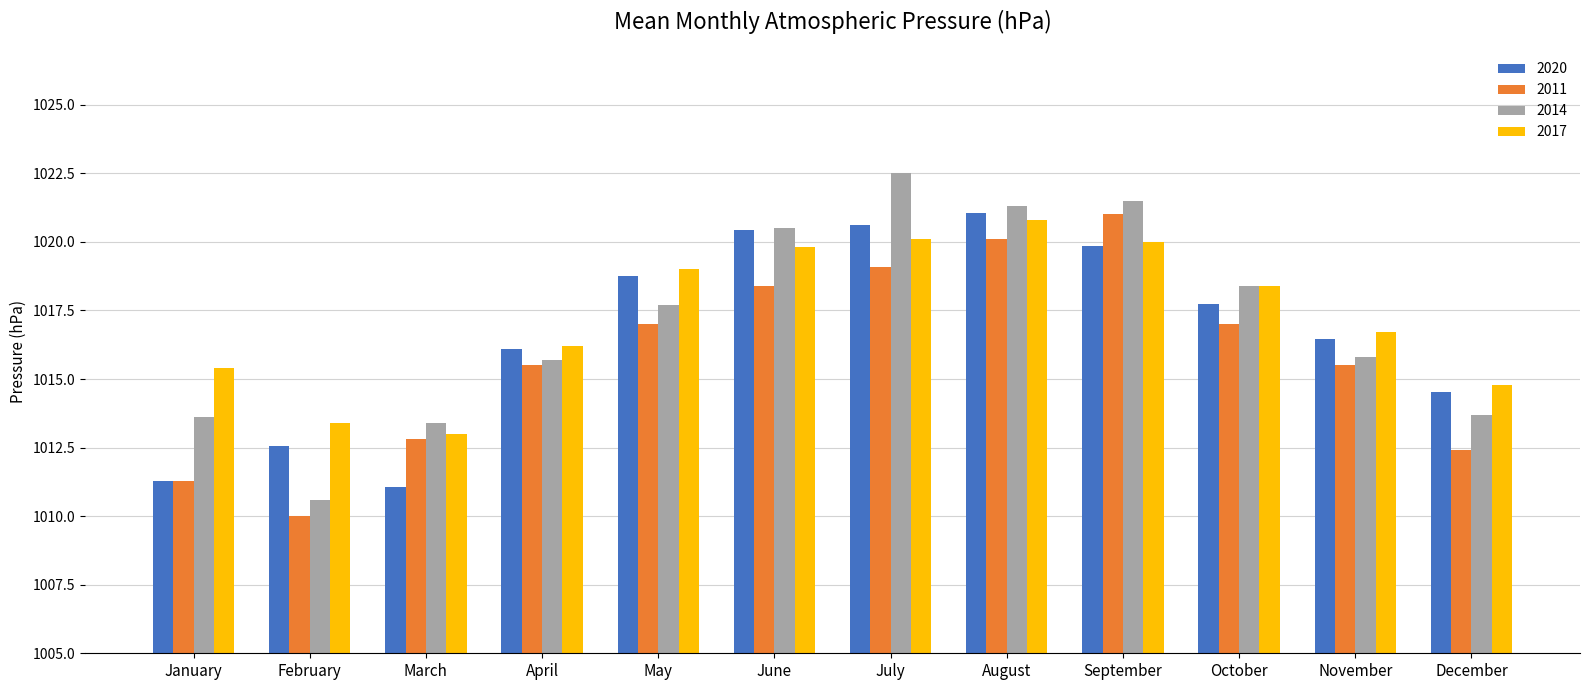

How many series are shown in this chart?

4